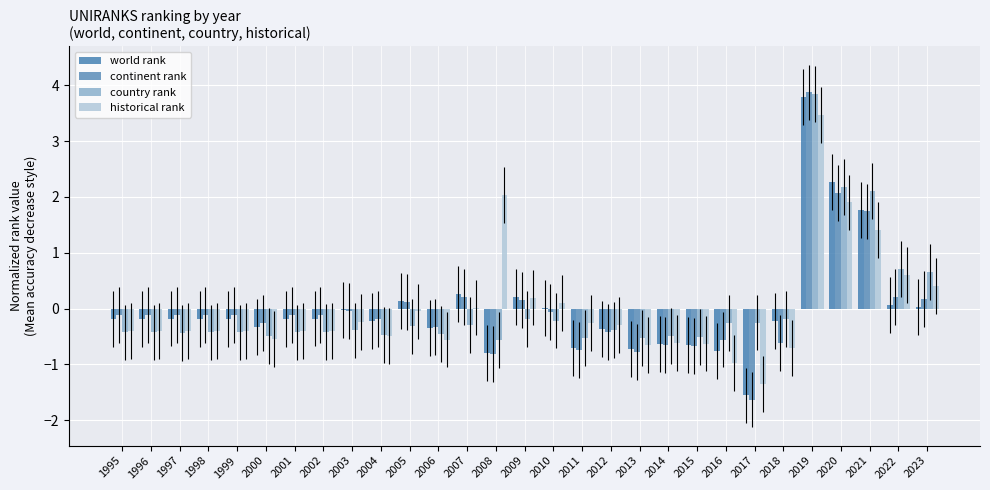

What is the highest value of the historical rank series?

3.5